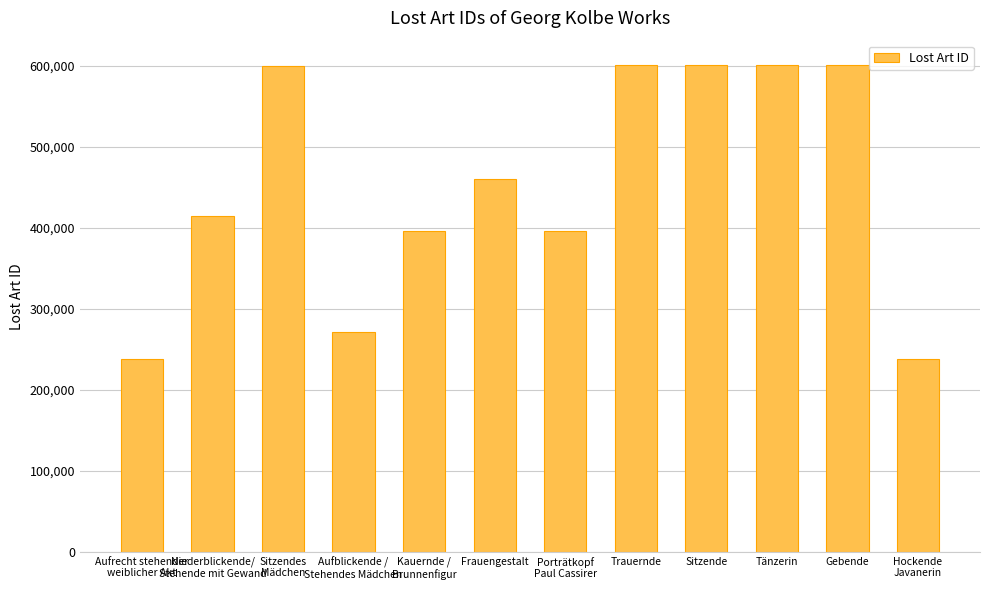

Does the chart contain any negative values?

No